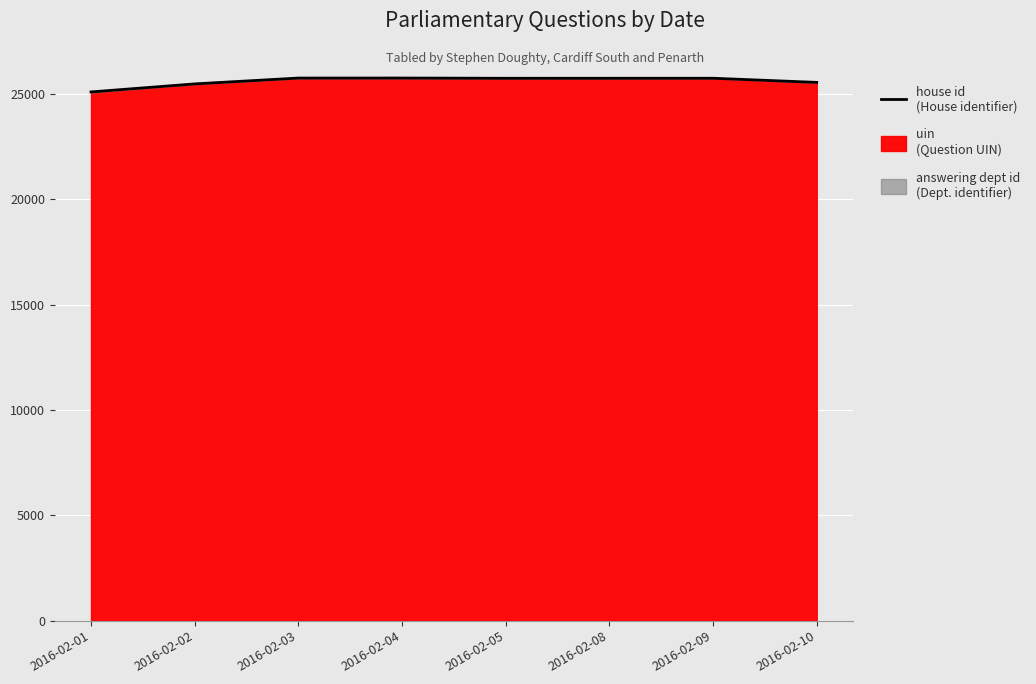

Count the number of values greater than 25750.

3